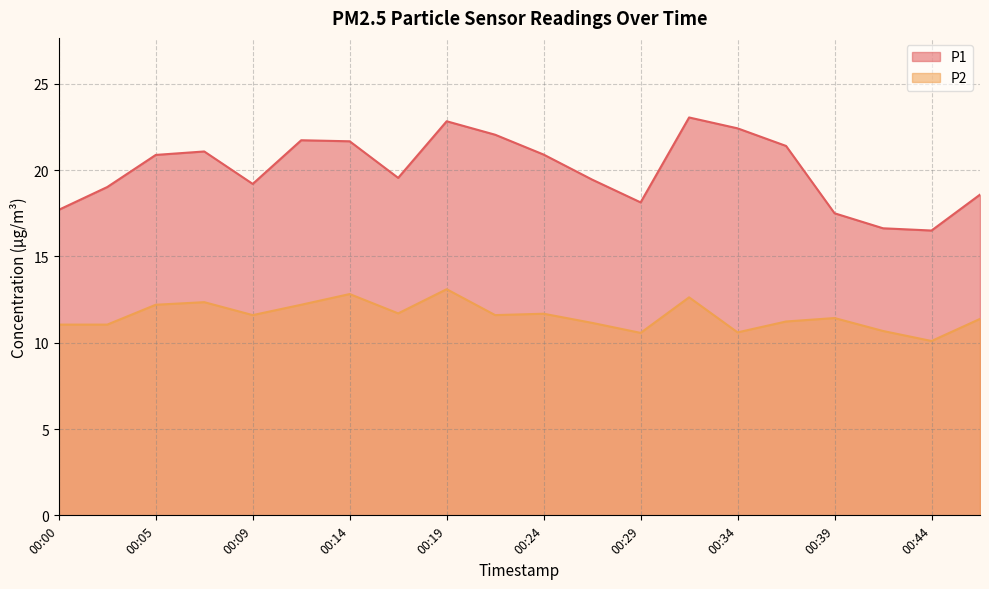

How many data points in P1 are above 20?

10